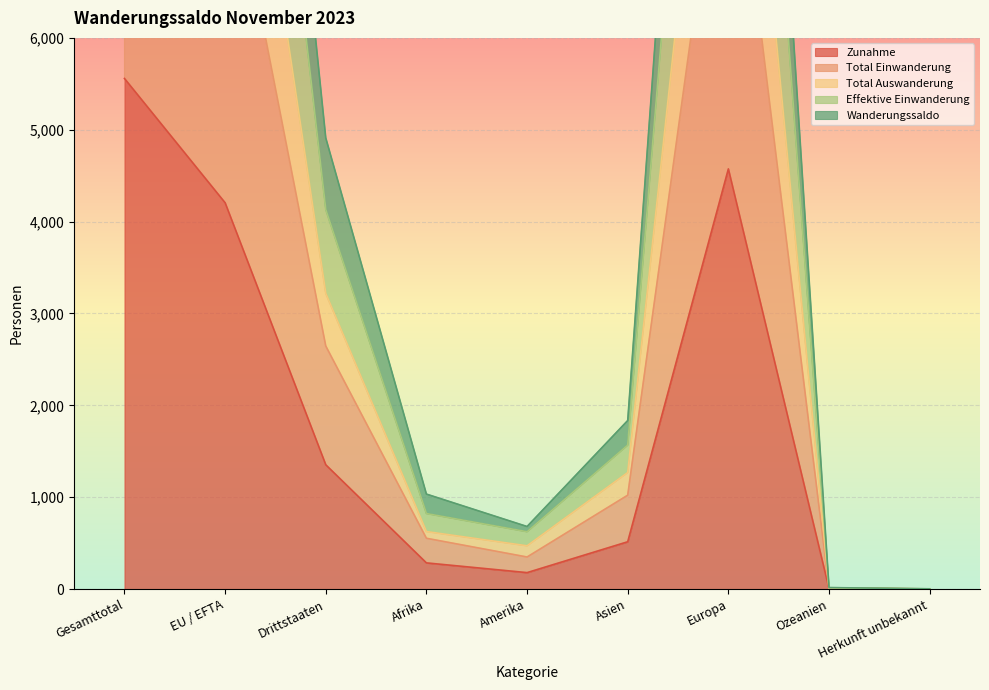

Where does the Effektive Einwanderung series first go above 1269?

Gesamttotal